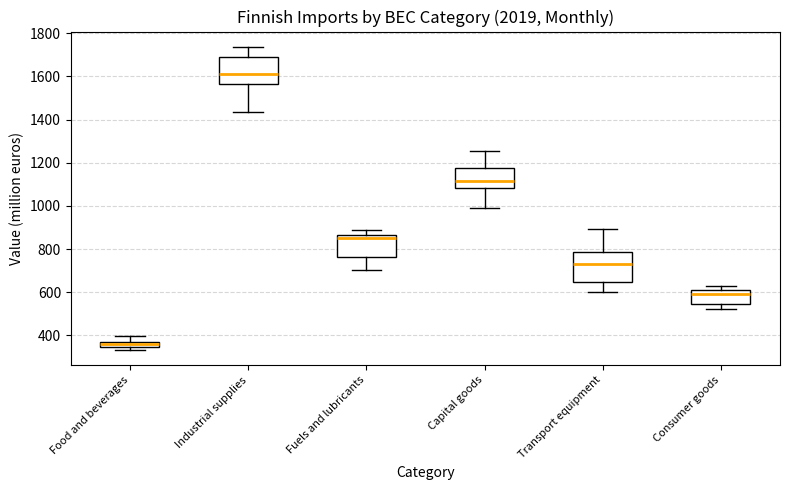

Where does the upper whisker of the box for Fuels and lubricants end on the y-axis? The values are not printed on the chart, so give them approximately, as read against the axis.

880